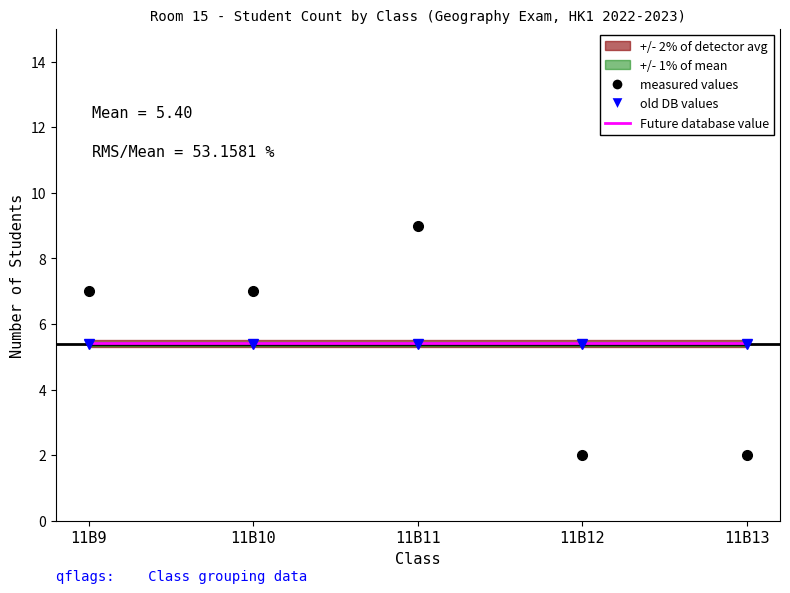

The old DB values series shows 8.4 at 11B11. True or false?

False